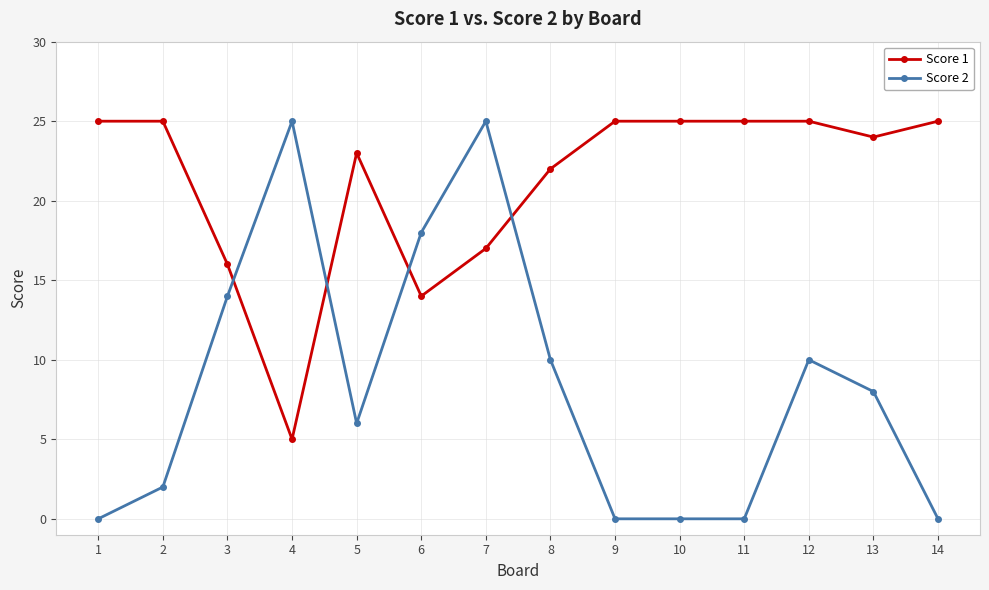

What is the maximum value for Score 1?

25